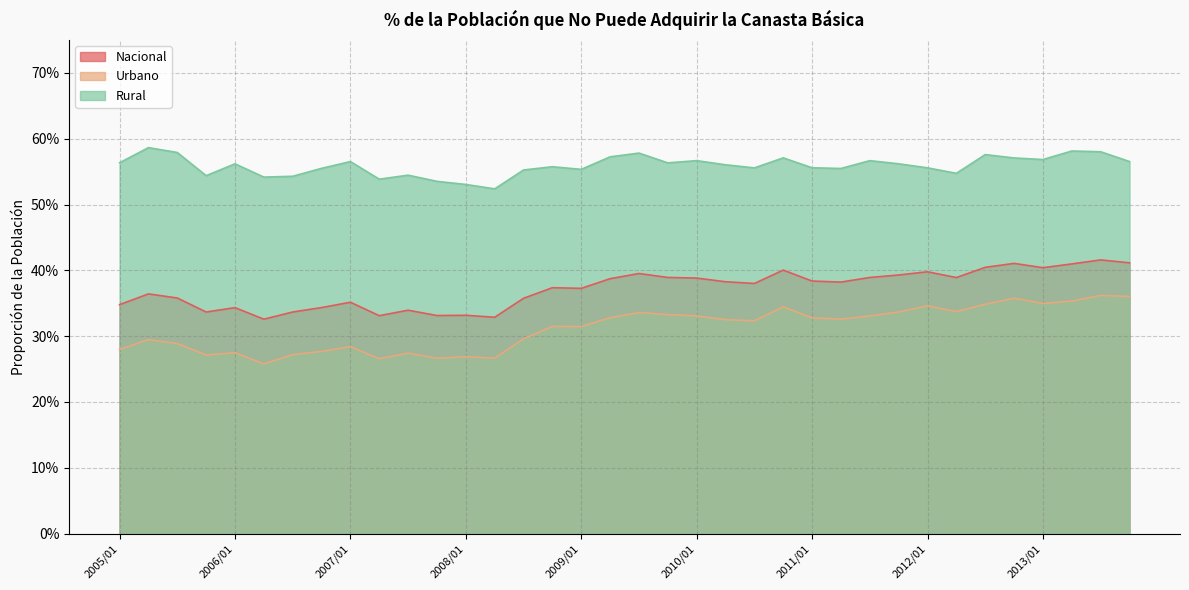

What is the difference between the maximum and minimum values in the Rural series?

0.1